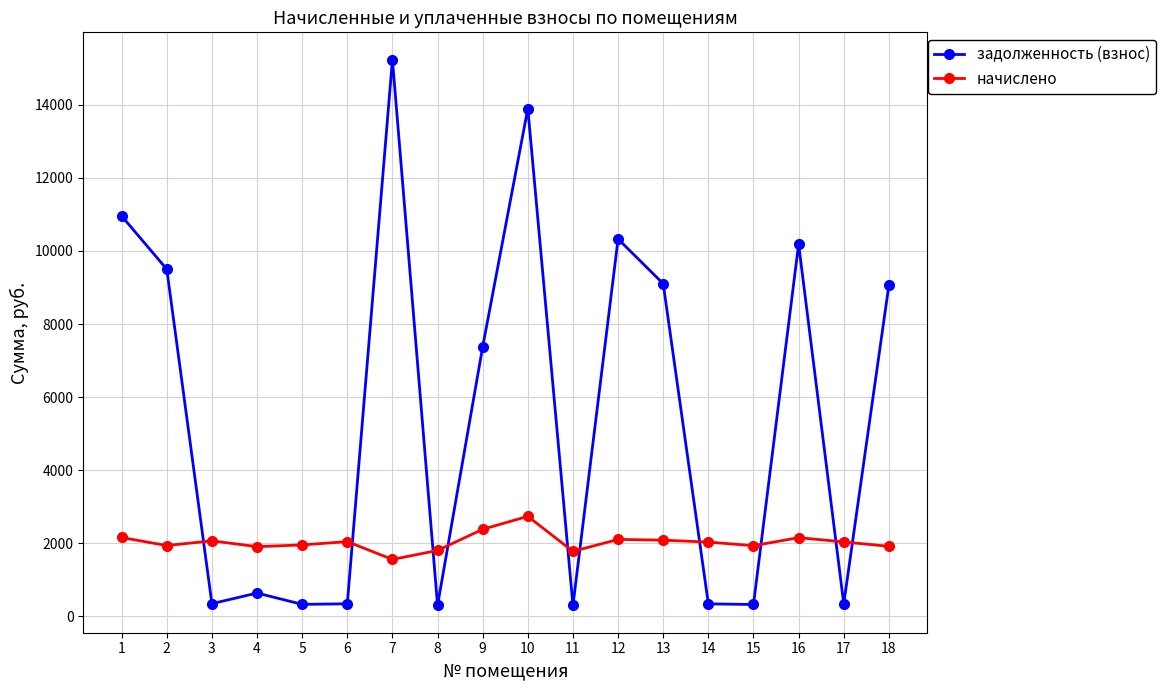

How many times do начислено and задолженность (взнос) cross each other?

10